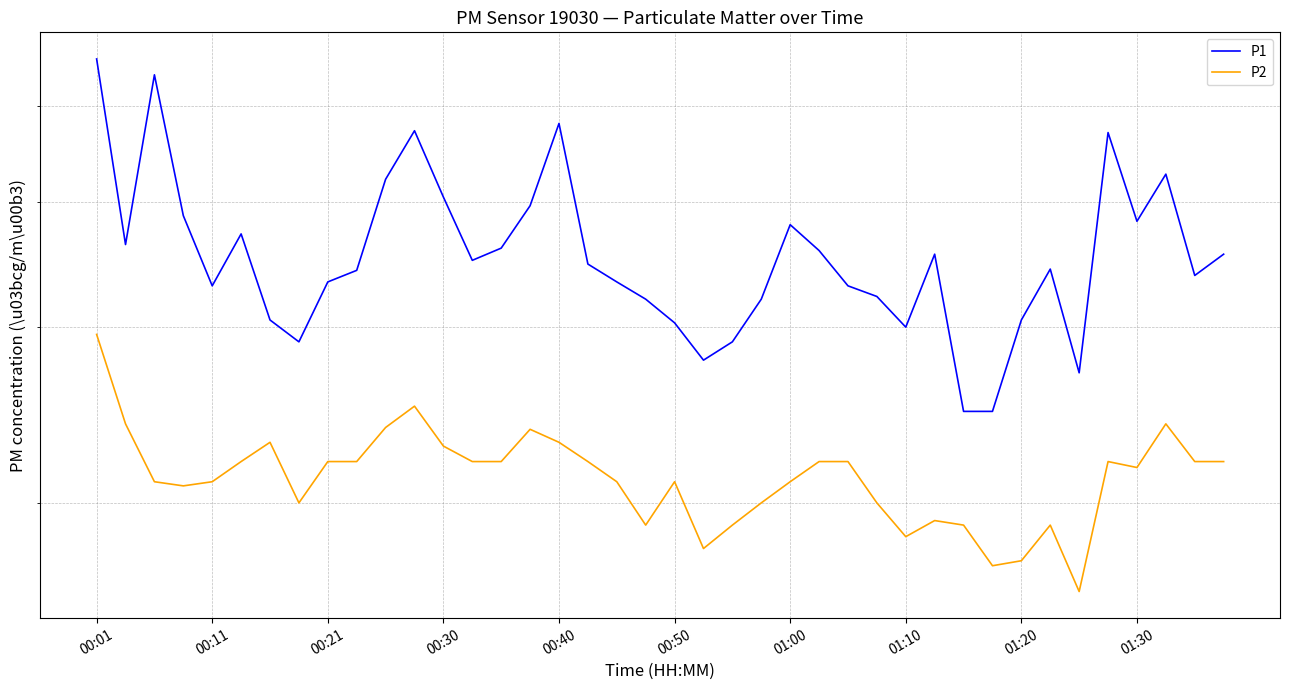

Rank the series by their average value, from highest to lowest.

P1, P2